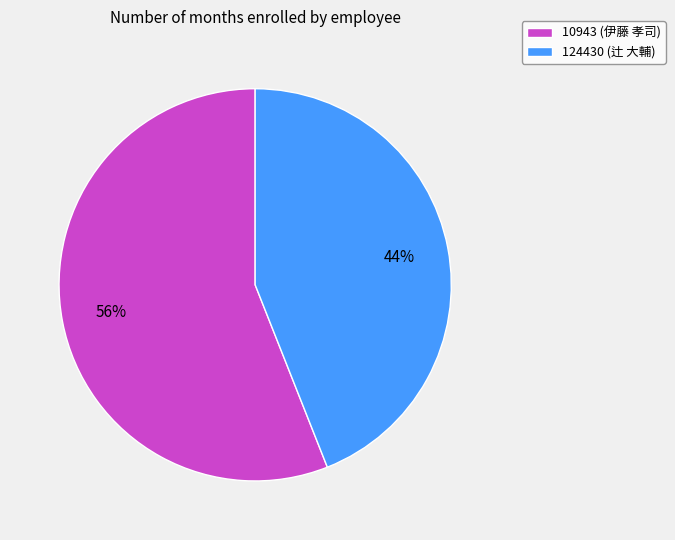

Is the sum of 10943 (伊藤 孝司) and 124430 (辻 大輔) greater than half?

Yes